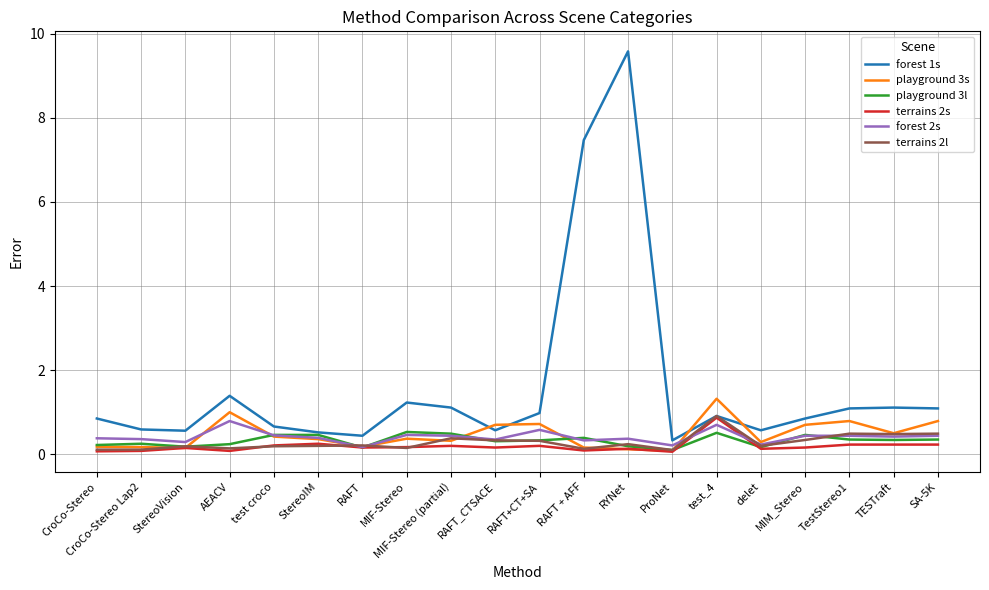

What is the highest value of the playground 3l series?

0.5